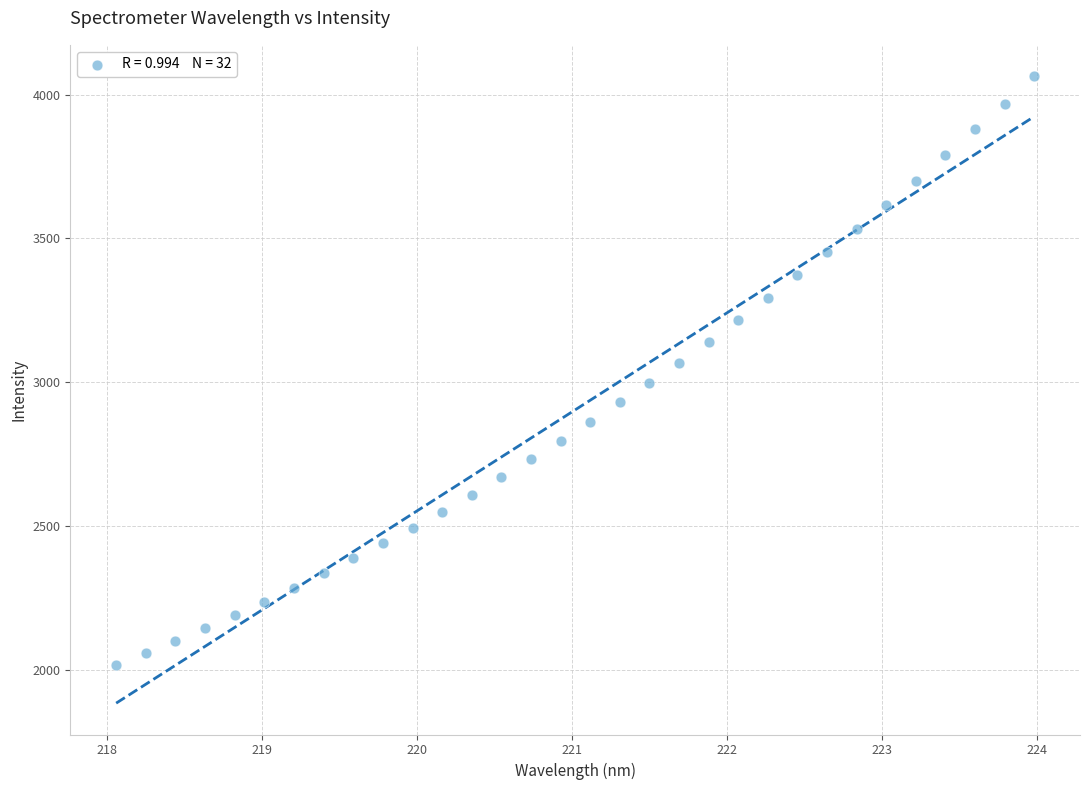

What is the range of Y values (max minus min)?

2046.2